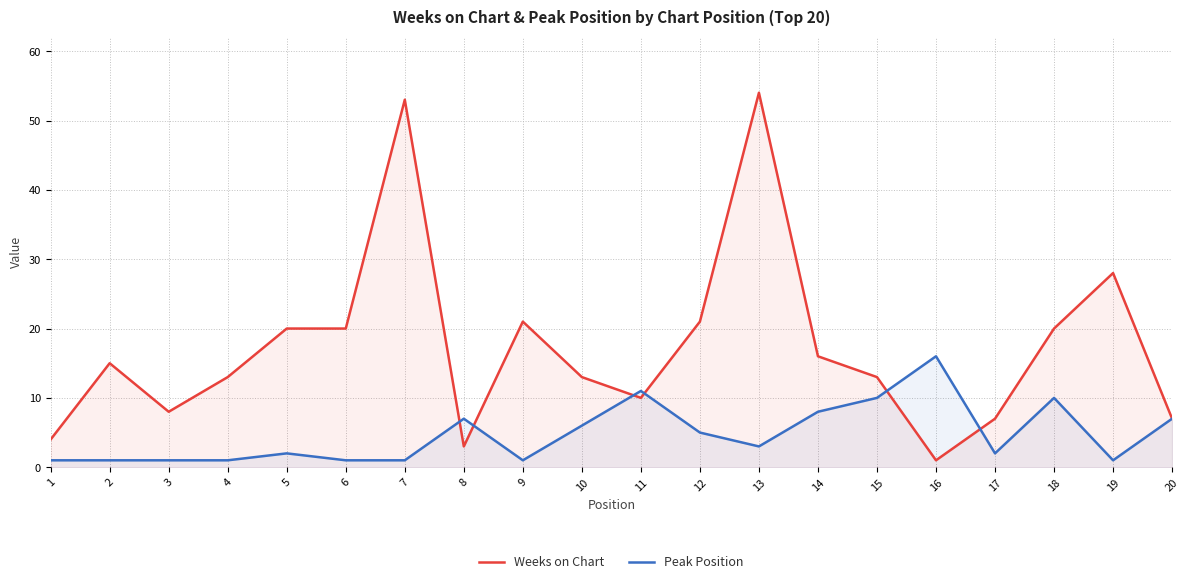

How many times do Peak Position and Weeks on Chart cross each other?

6